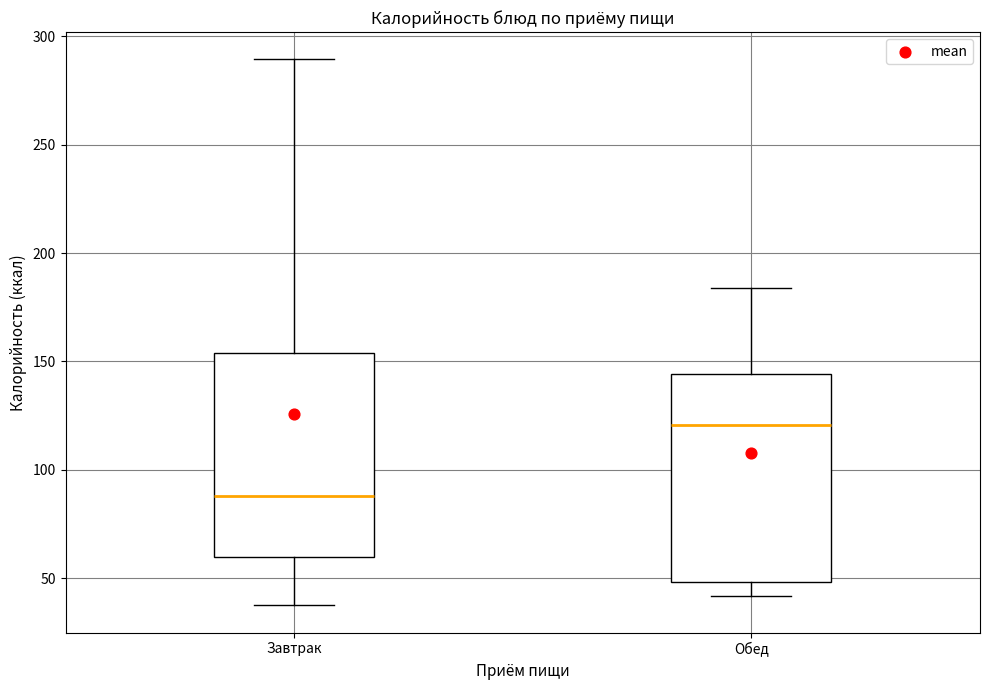

Where does the upper whisker of the box for Завтрак end on the y-axis? The values are not printed on the chart, so give them approximately, as read against the axis.

290